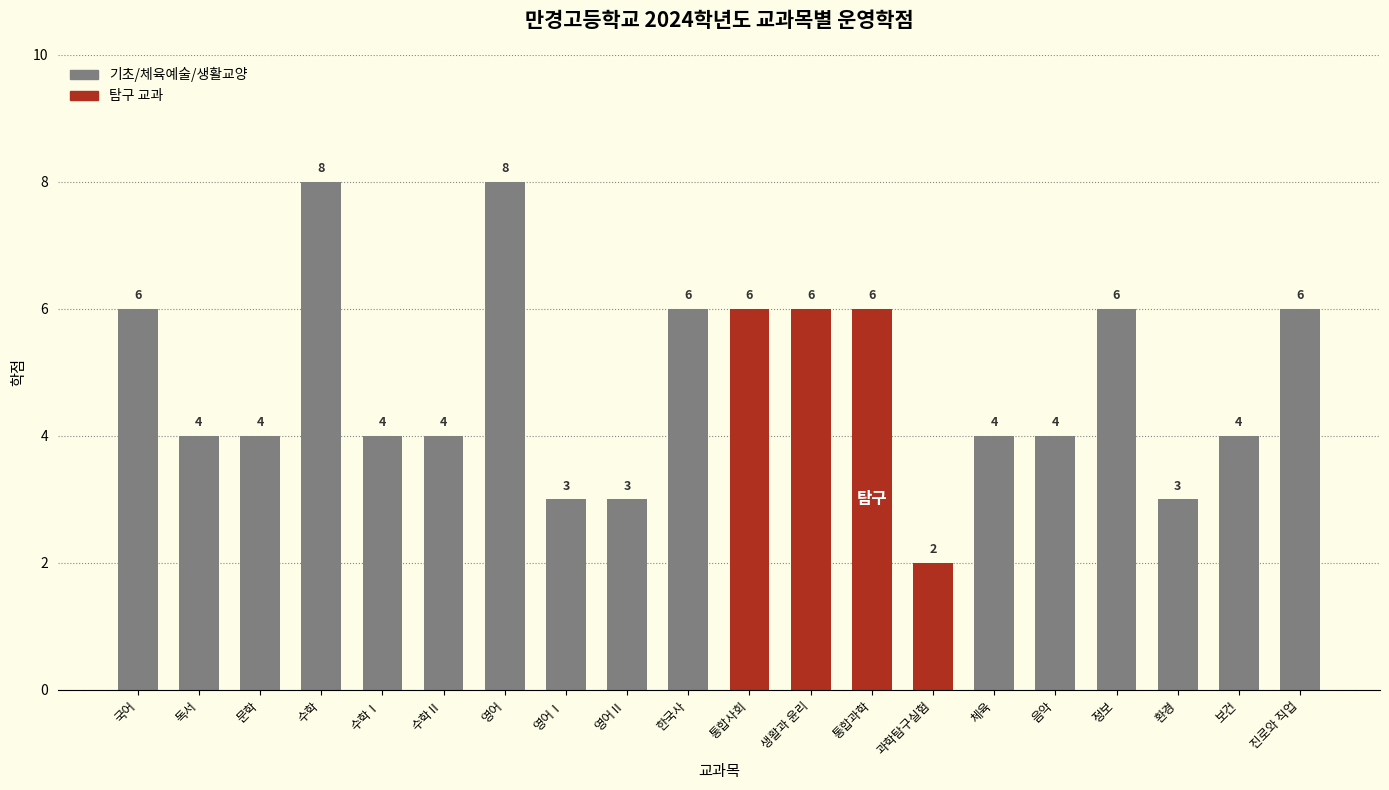

What value does the data have at 환경?

3